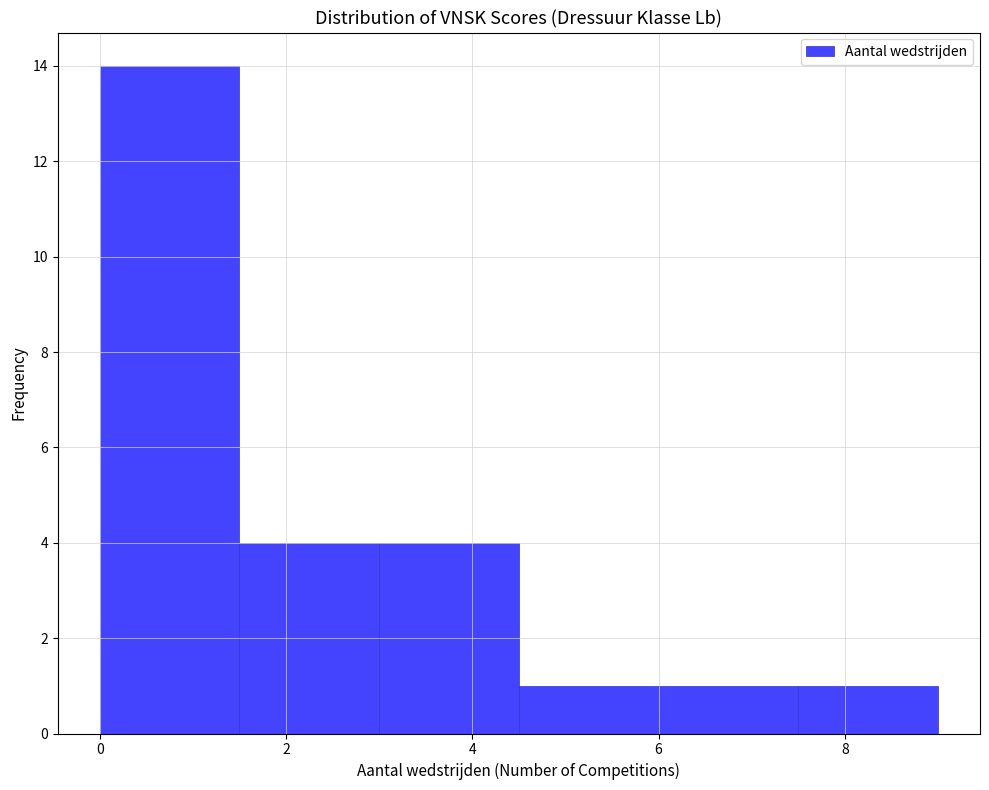

Which range on the x-axis has the tallest bar?

0.0 to 1.5